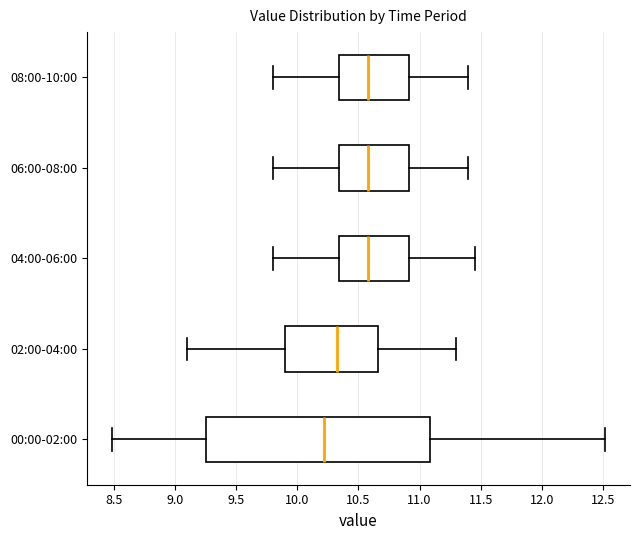

Where is the left edge of the box for 00:00-02:00 on the x-axis? The values are not printed on the chart, so give them approximately, as read against the axis.

9.25